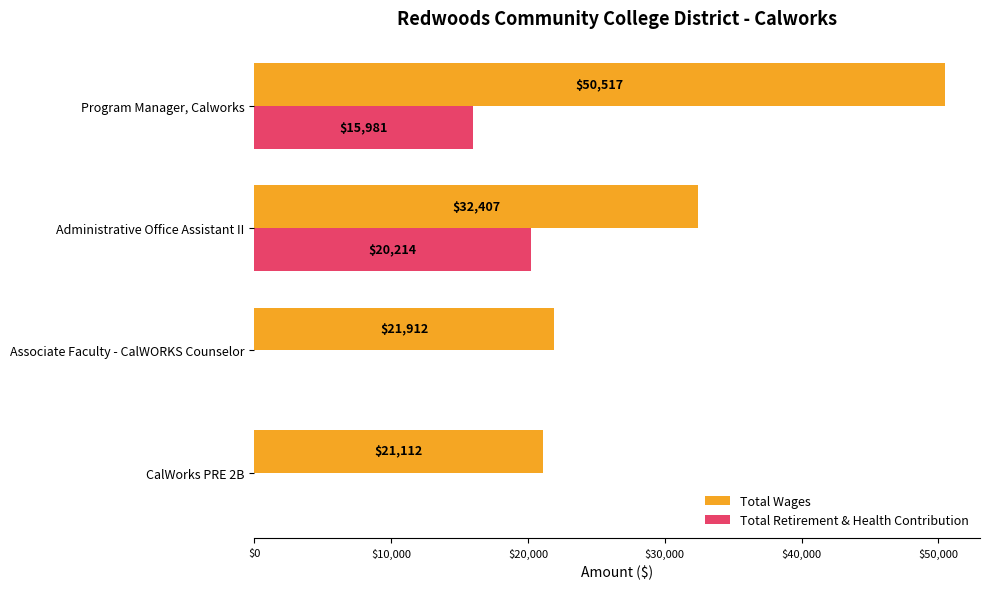

How many data points does each series have?

4